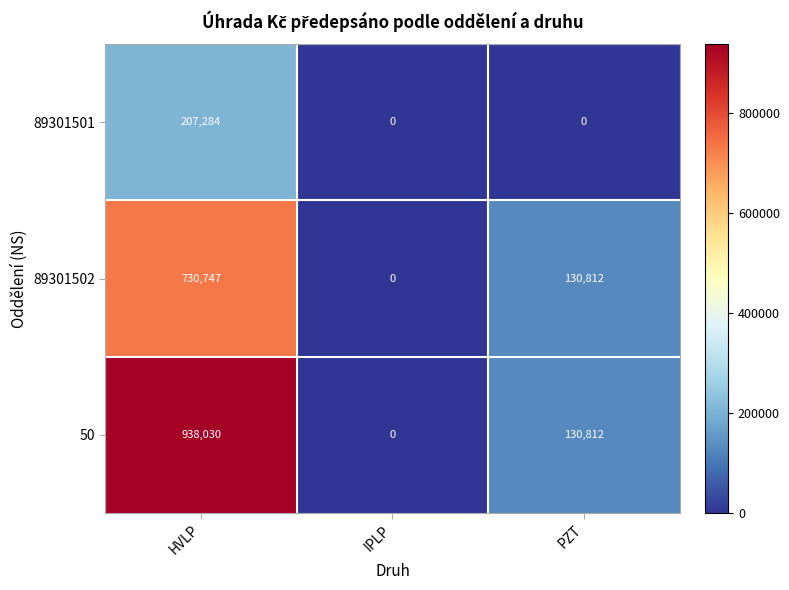

What is the approximate value of 89301501 at HVLP, to the nearest 100?

207300